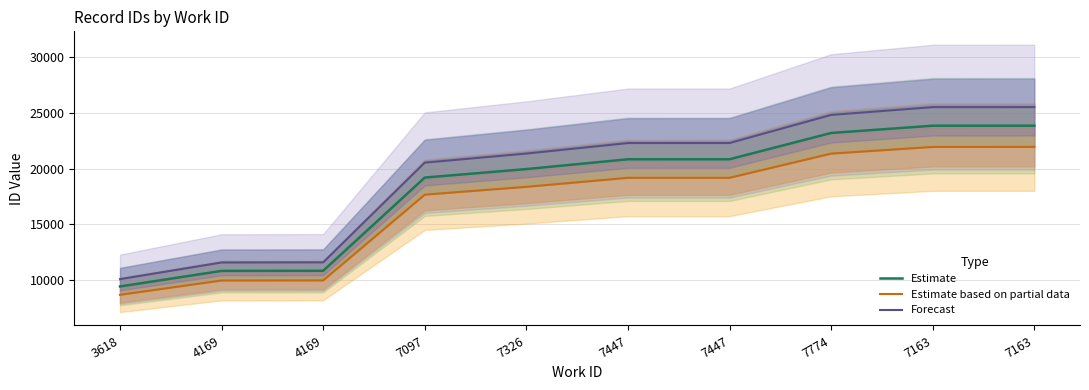

At how many categories does at least one series exceed 19932?

7